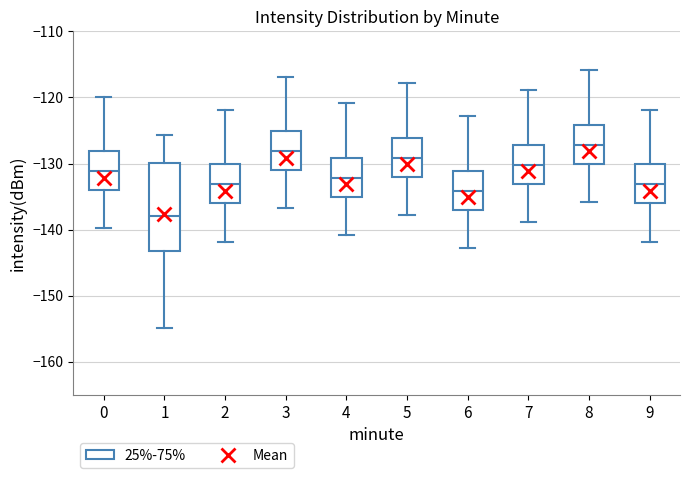

Which box is the tallest, from its lower edge to its upper edge?

1